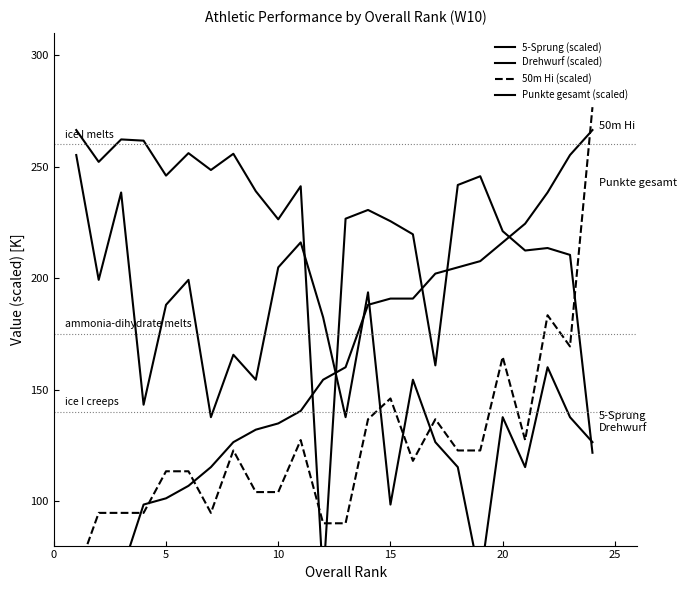

Is the value of 5-Sprung (scaled) at 19 greater than the value of Drehwurf (scaled) at 0?

No